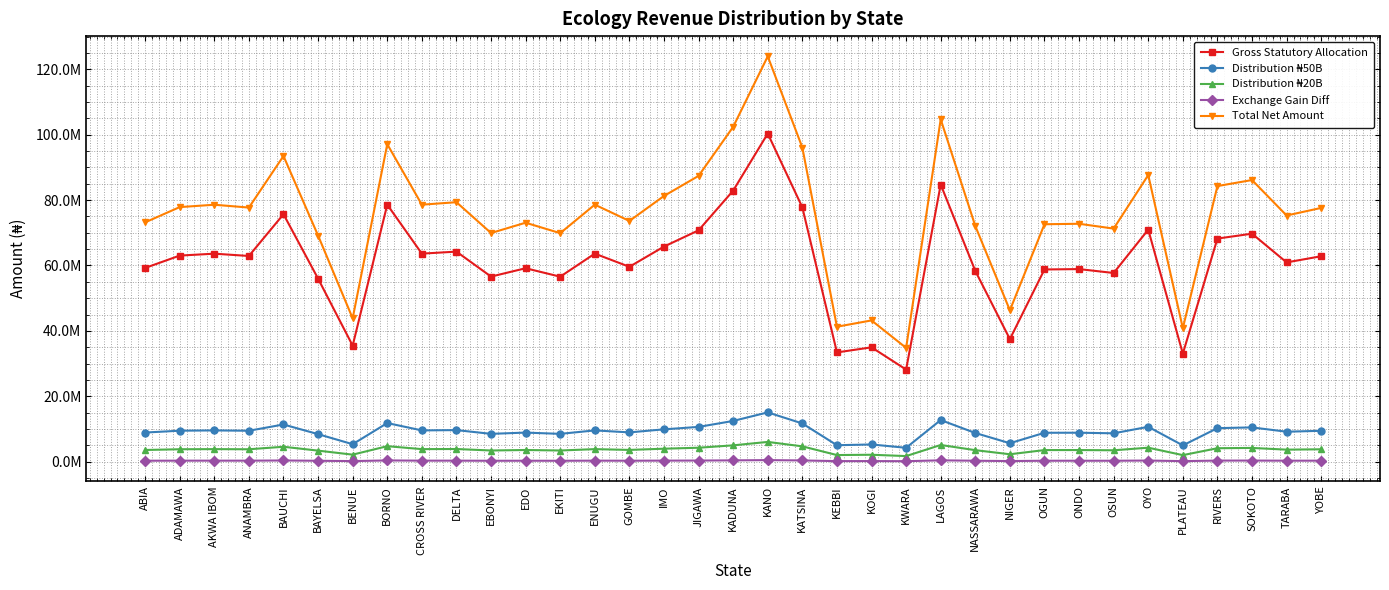

Is this an area chart (filled region under the line)?

No